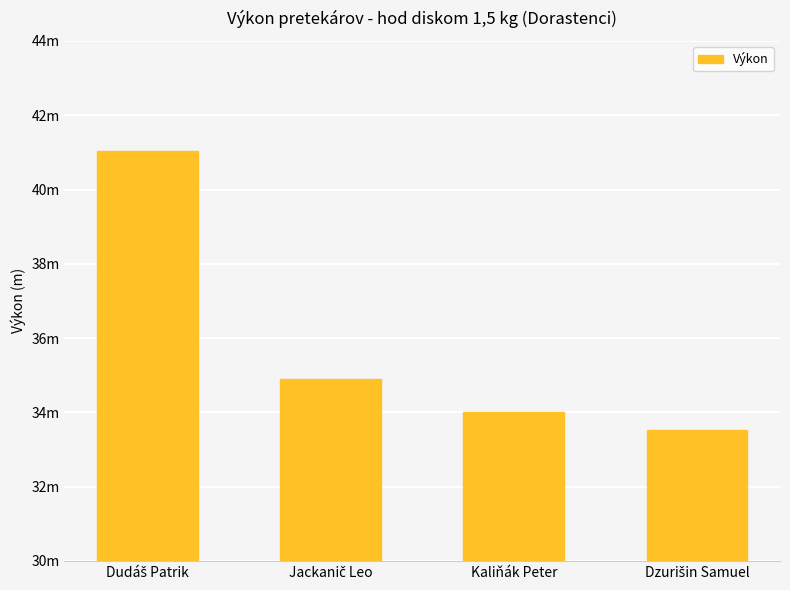

How many categories are shown in the chart?

4